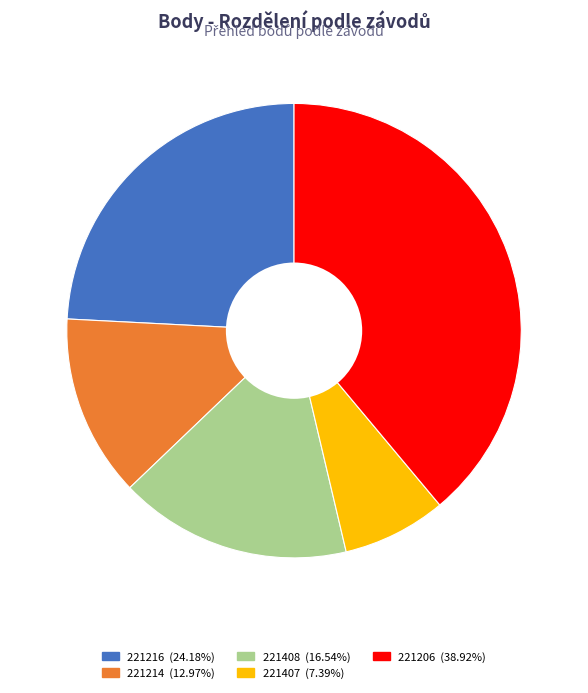

Does any single category account for the majority?

No